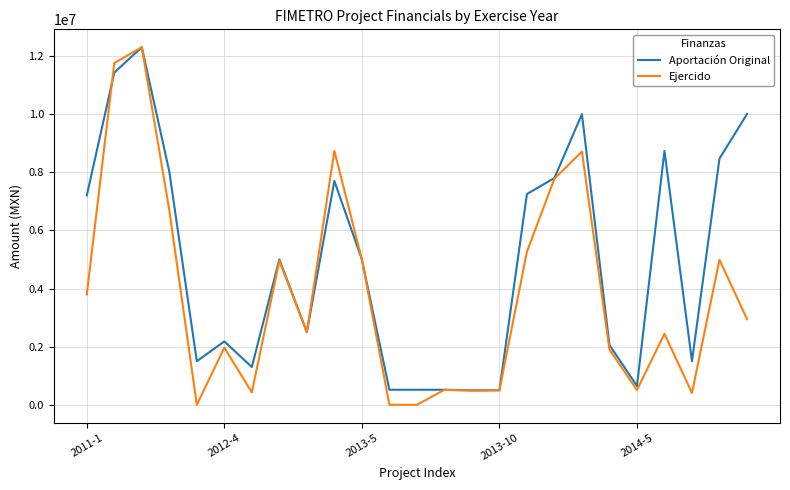

Is this an area chart (filled region under the line)?

No